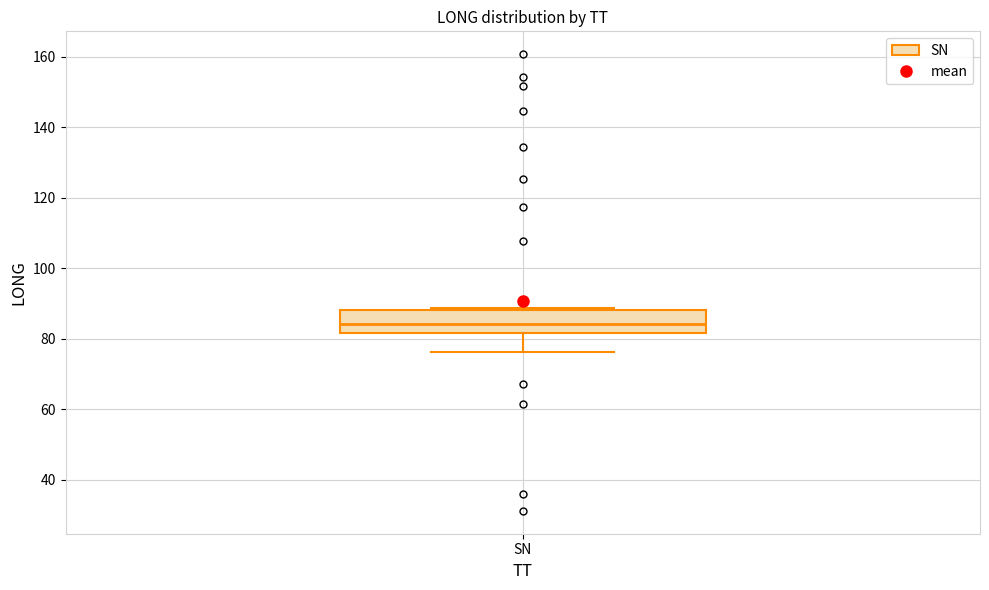

Read this box plot against the y-axis: the position of the median line, the range covered by the box, and the ends of both whiskers. The values are not printed on the chart, so give them approximately, as read against the axis.

median 84, box 82 to 88, whiskers 76 to 88